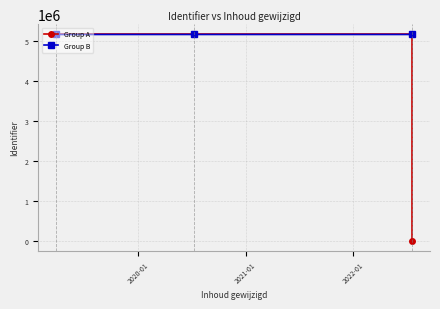

What is the value of the Group B point at the 1st from the left?

5151305